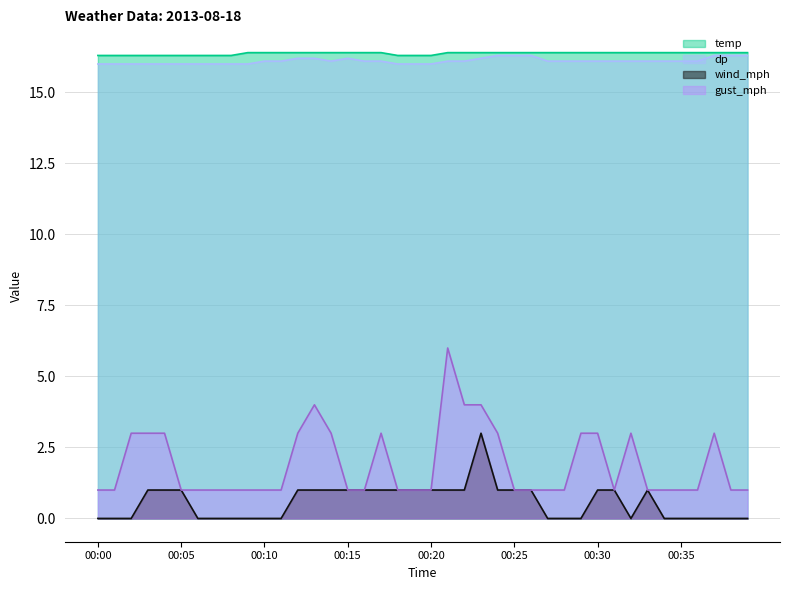

The value of gust_mph at 00:21 is 1.4. True or false?

False